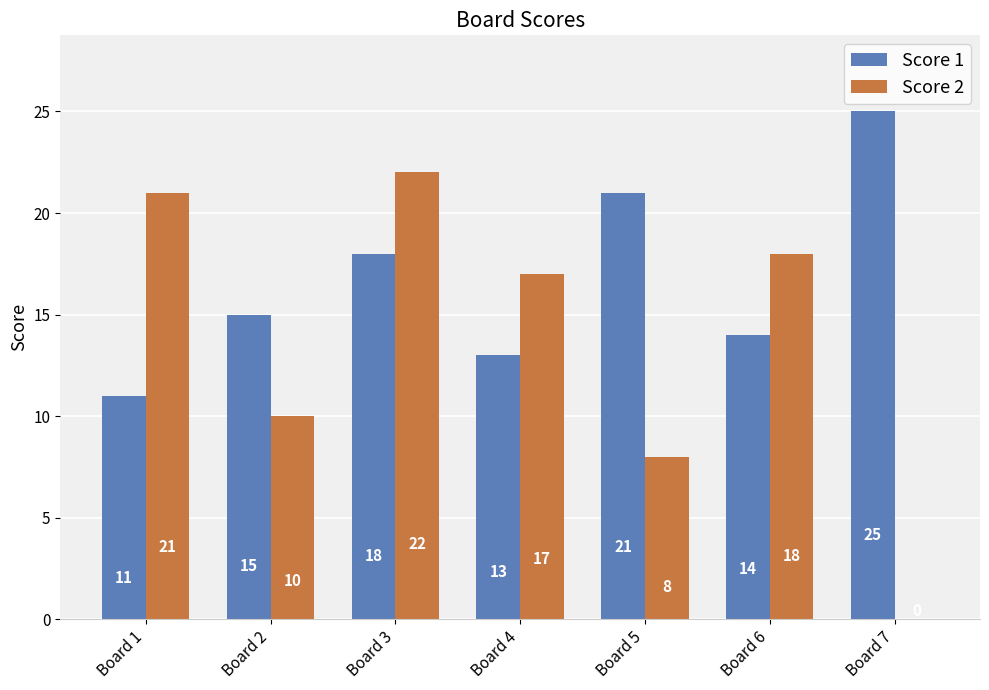

At which label is Score 2 closest to 11?

Board 2